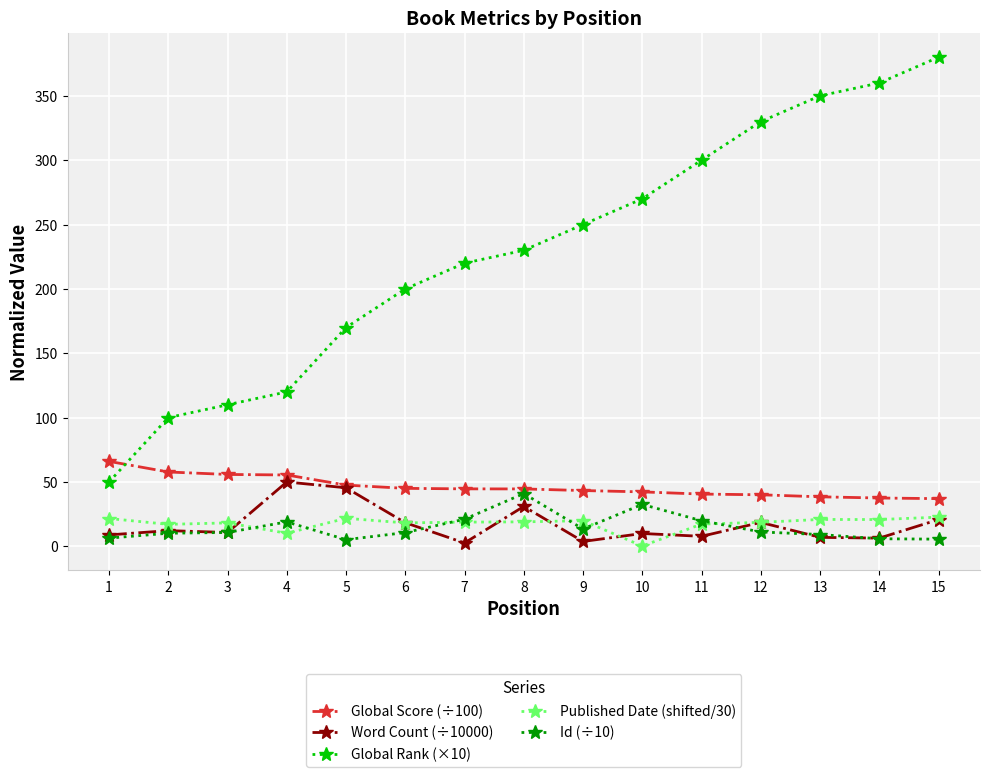

What is the difference between the second highest and minimum values in the Published Date (shifted/30) series?

21.5